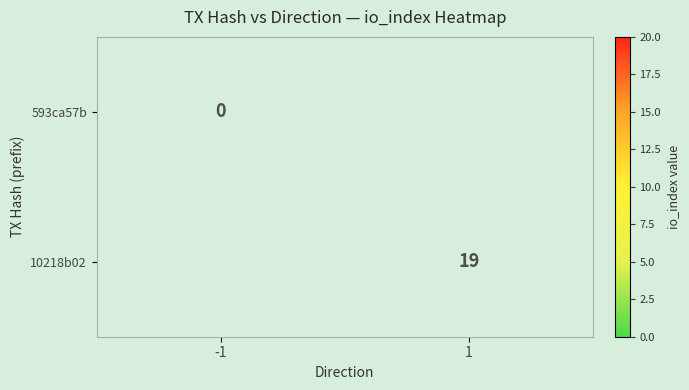

True or false: 10218b02 has a value of 25 at 1.

False